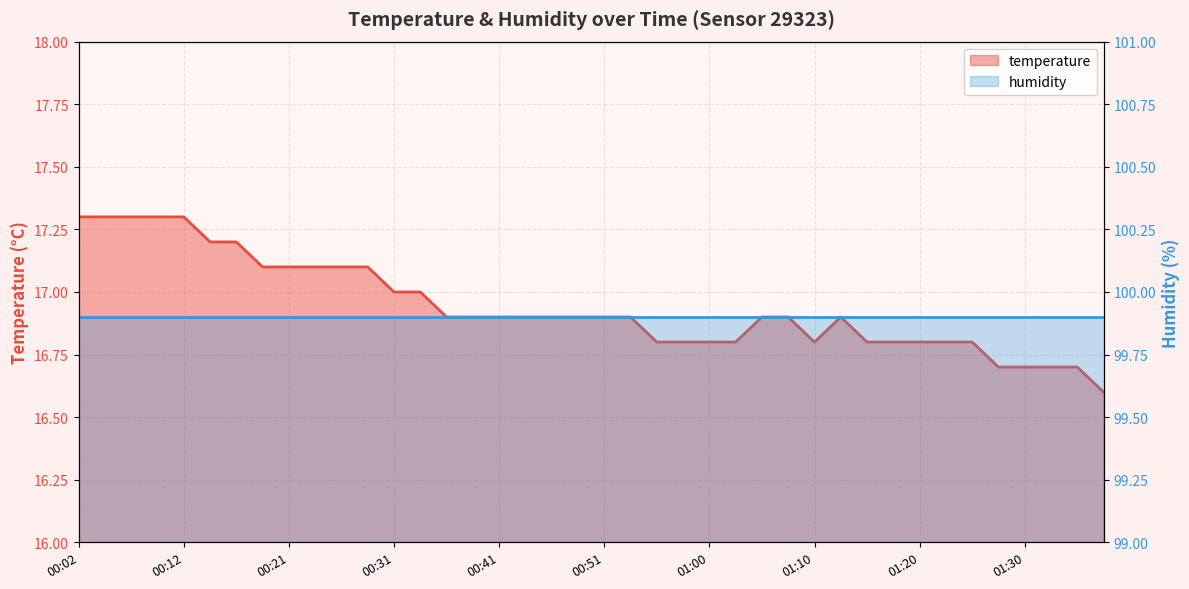

Where is the first local minimum?

01:10